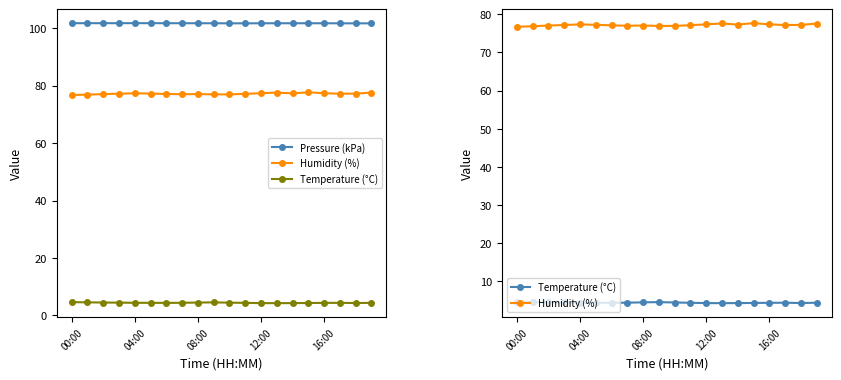

True or false: Temperature (°C) and Humidity (%) intersect in this chart.

False